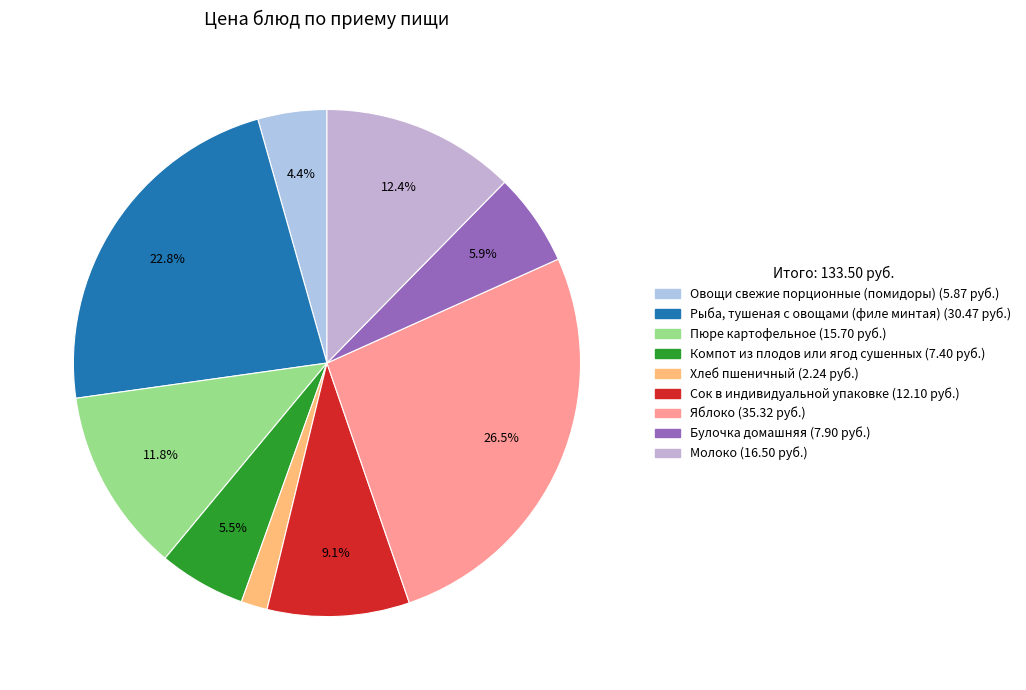

What is the smallest slice in the pie chart?

Хлеб пшеничный